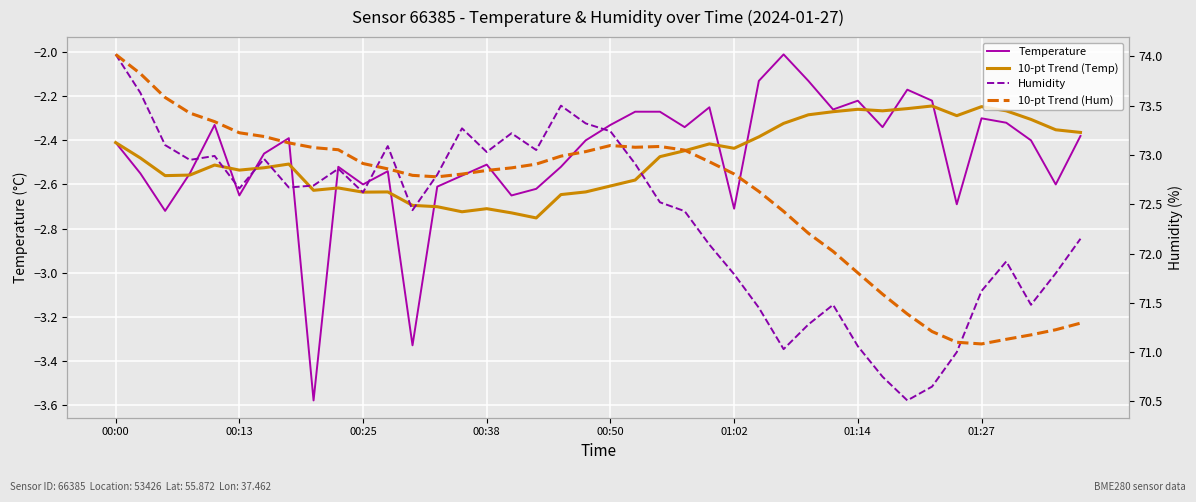

What is the total value across all series at 11?

140.8